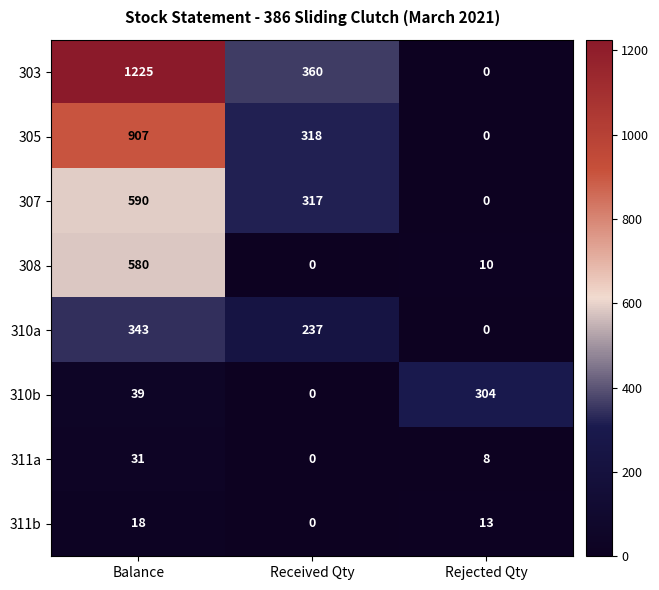

Where is 307 nearest to the value 295?

Received Qty